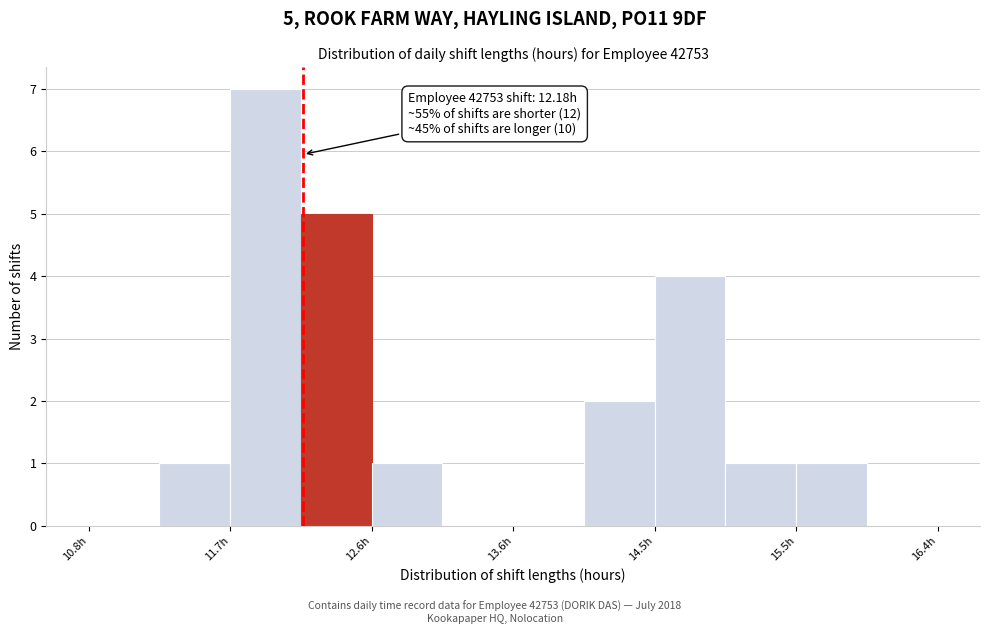

Over which range of the x-axis is the bar tallest?

11.7 to 12.2